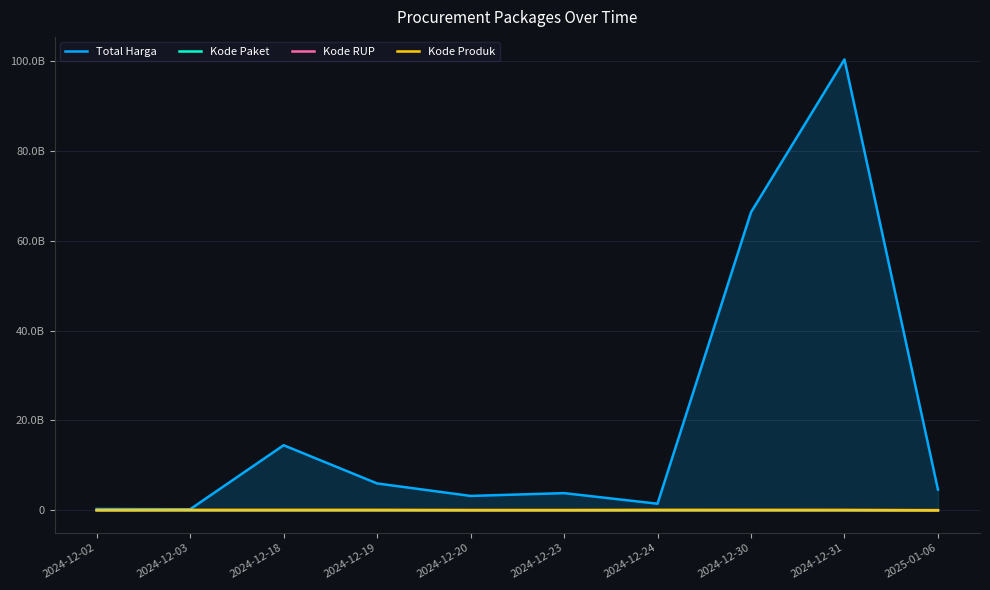

What is the sum of the Kode RUP values at 2024-12-03 and 2024-12-02?

107155997